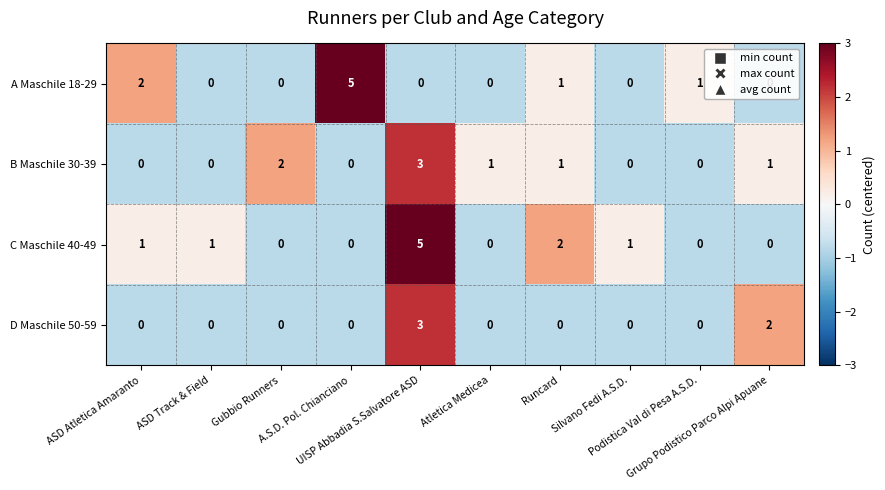

What is the maximum value for B Maschile 30-39?

3